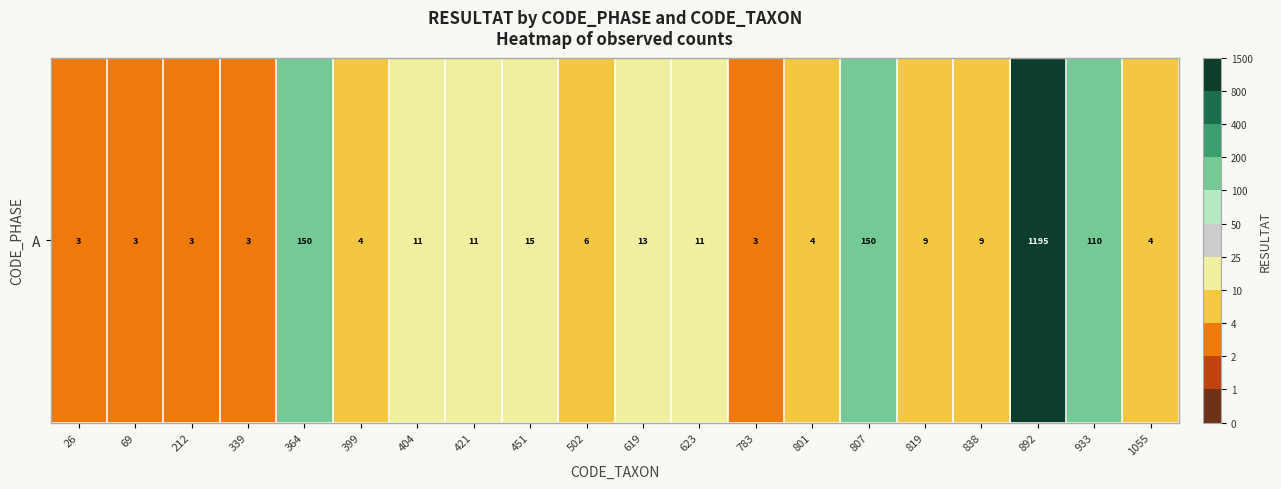

True or false: the data shows 53 at 364.

False